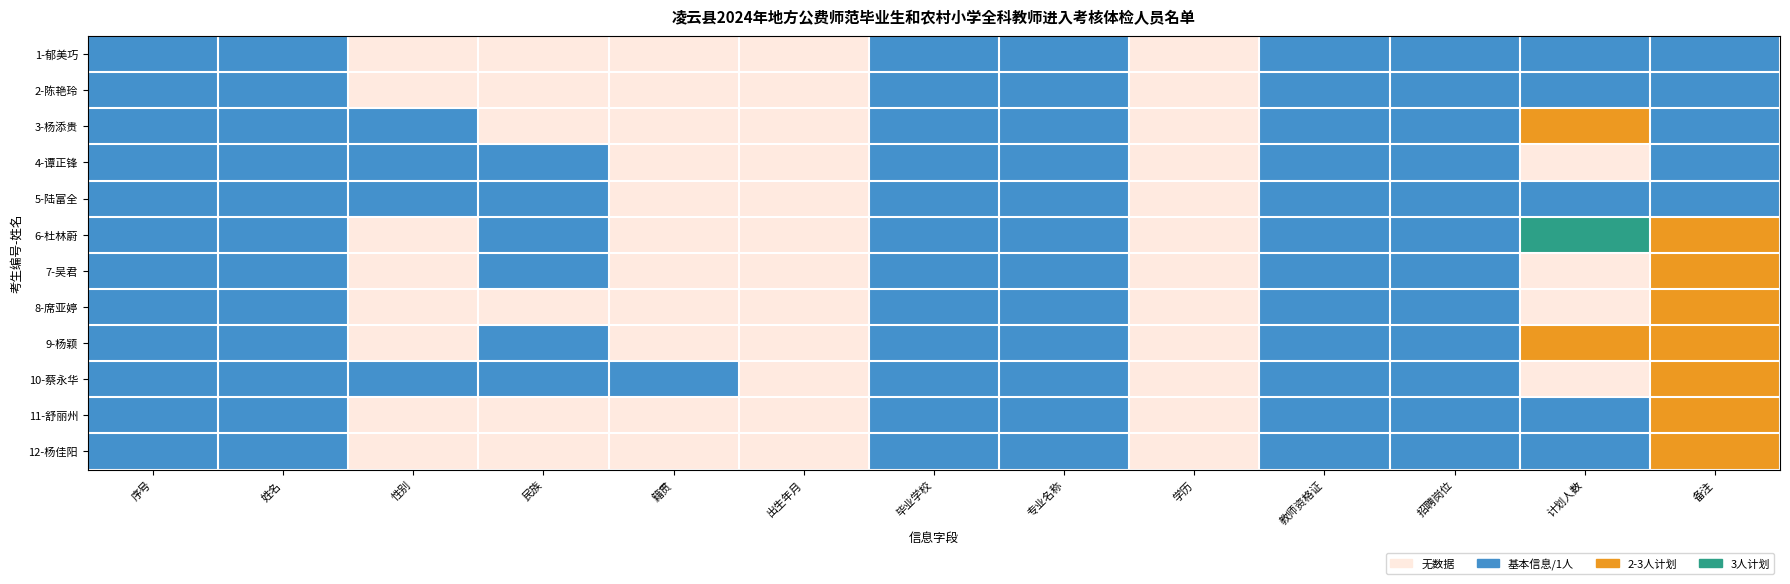

Which series changed the most between 7-吴君 and 10-蔡永华?

1-郁美巧